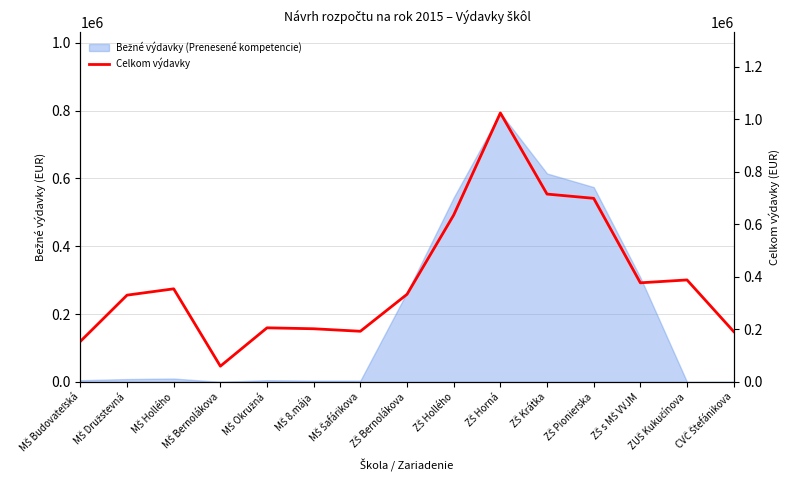

What is the label of the 9th point from the left?

ZŠ Hollého